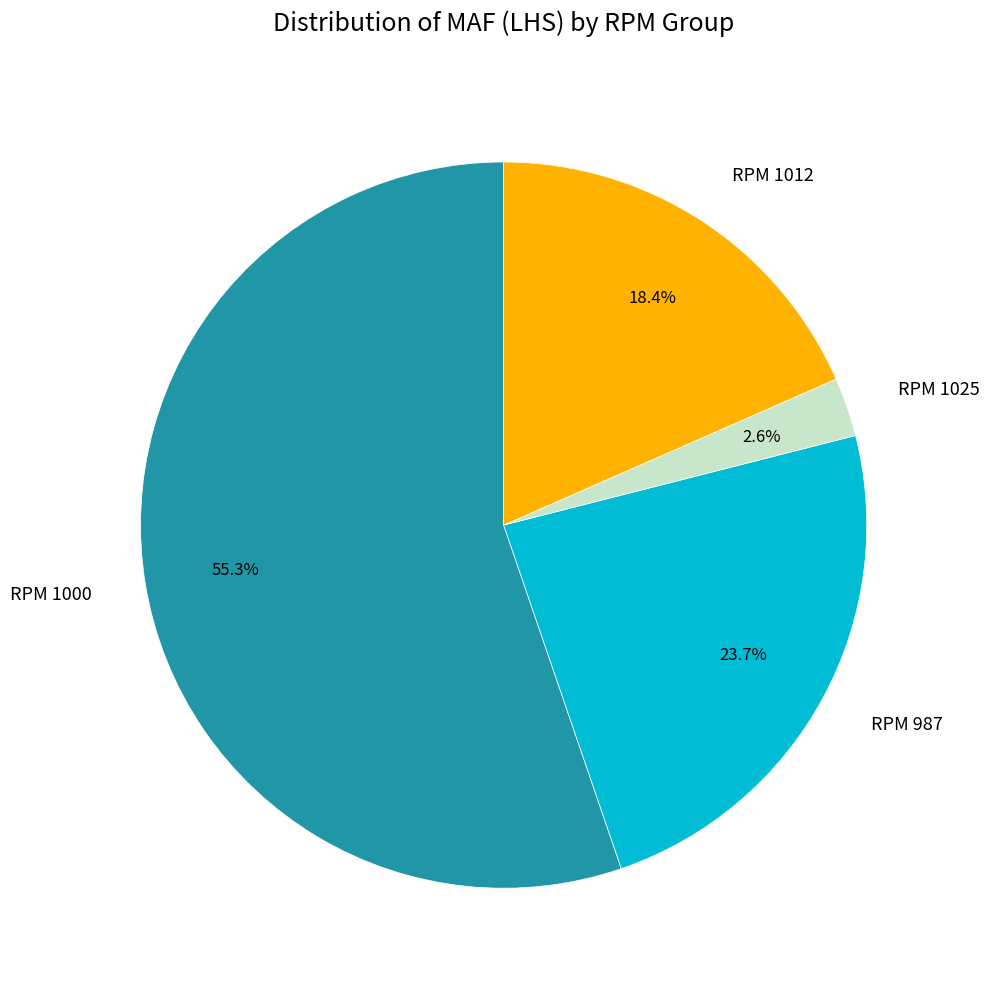

Rank the categories by value from lowest to highest.

RPM 1025, RPM 1012, RPM 987, RPM 1000